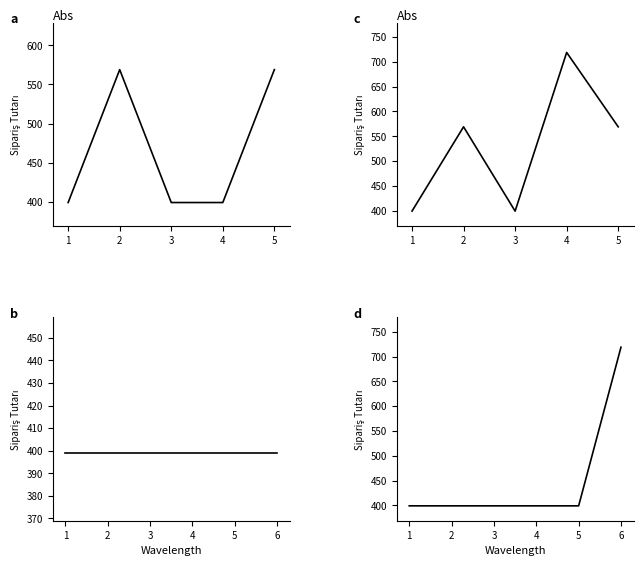

What is the approximate value at 1, to the nearest 50?

400